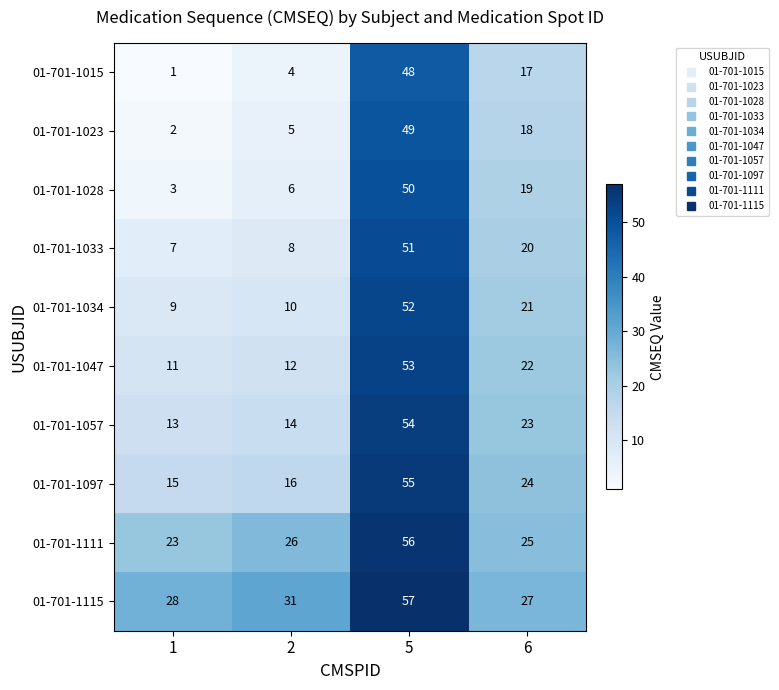

At 1, list the series in order from largest to smallest.

01-701-1115, 01-701-1111, 01-701-1097, 01-701-1057, 01-701-1047, 01-701-1034, 01-701-1033, 01-701-1028, 01-701-1023, 01-701-1015